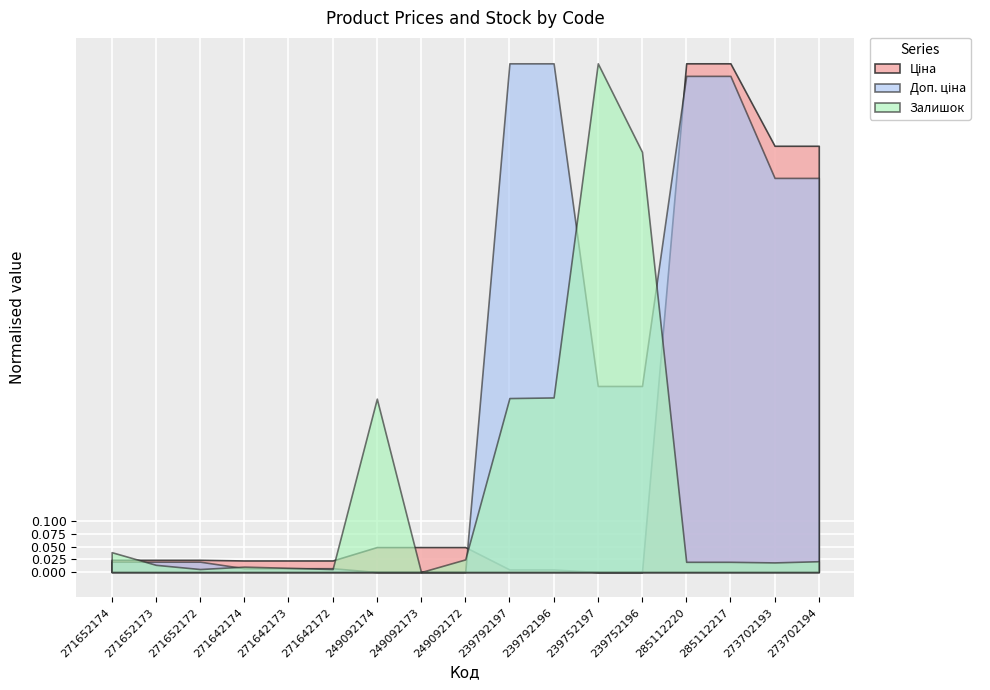

What value does the Залишок series have at 239792197?

289.0